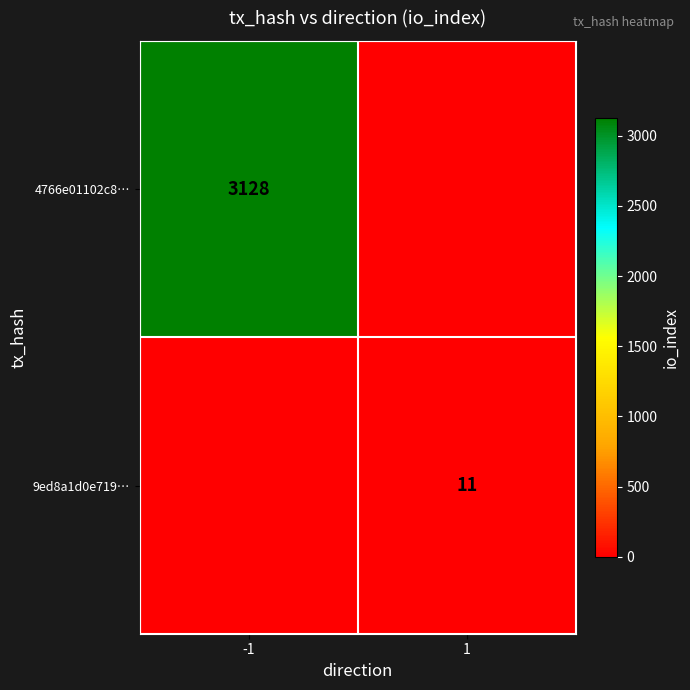

Is it true that 4766e01102c8… equals 3128 at -1?

True